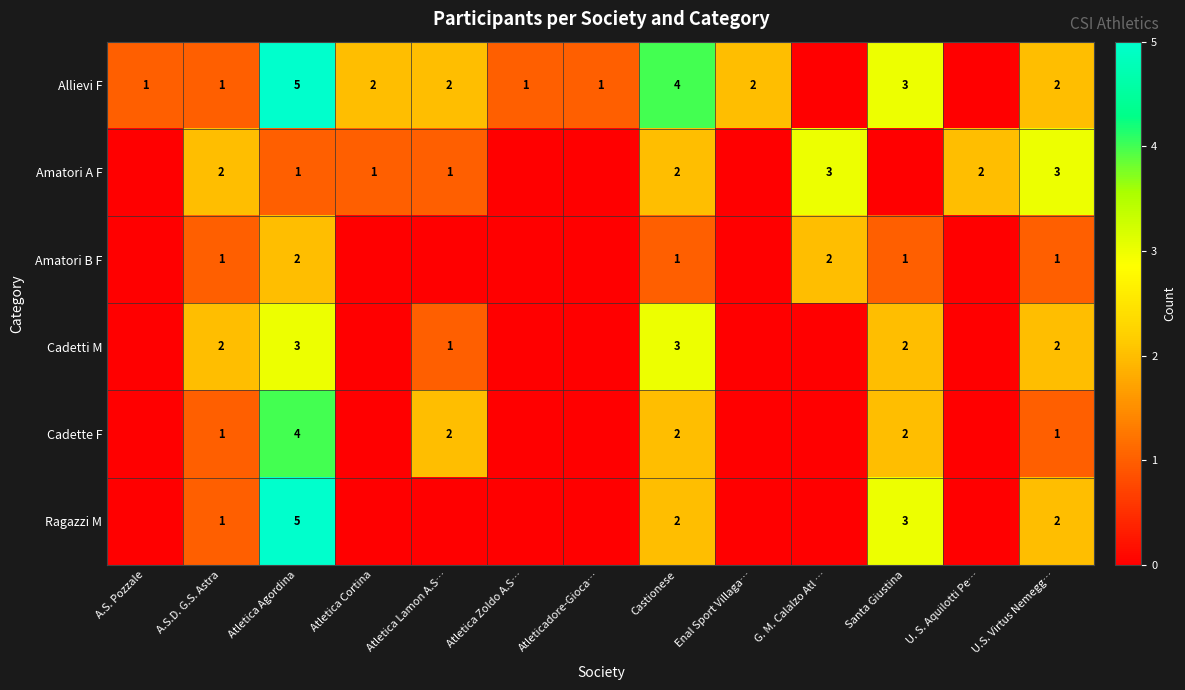

How many distinct data groups are displayed?

6